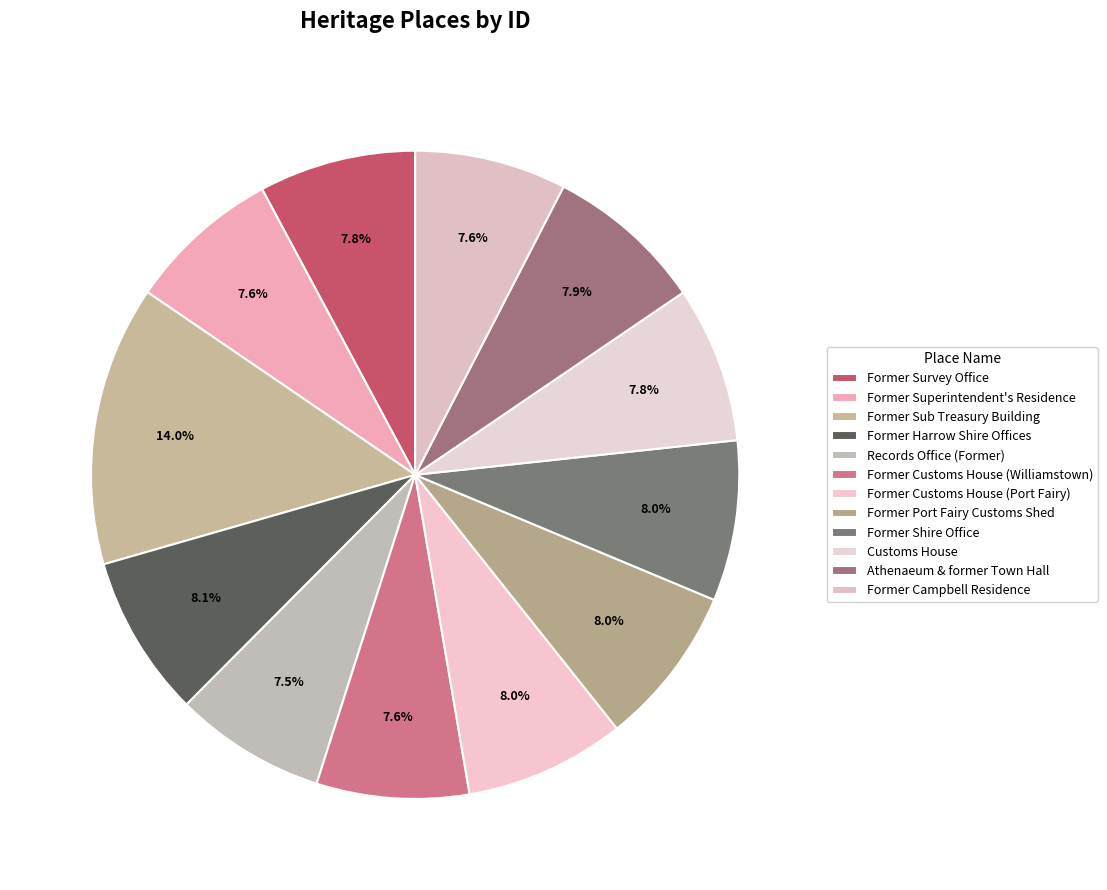

Does Former Shire Office account for over 50% of the chart?

No